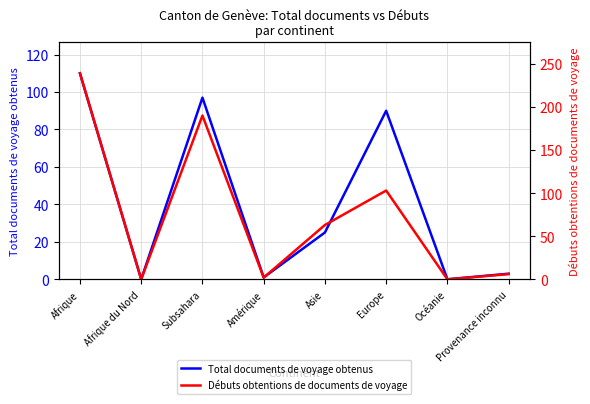

Which series changed the most between Afrique du Nord and Provenance inconnu?

Débuts obtentions de documents de voyage